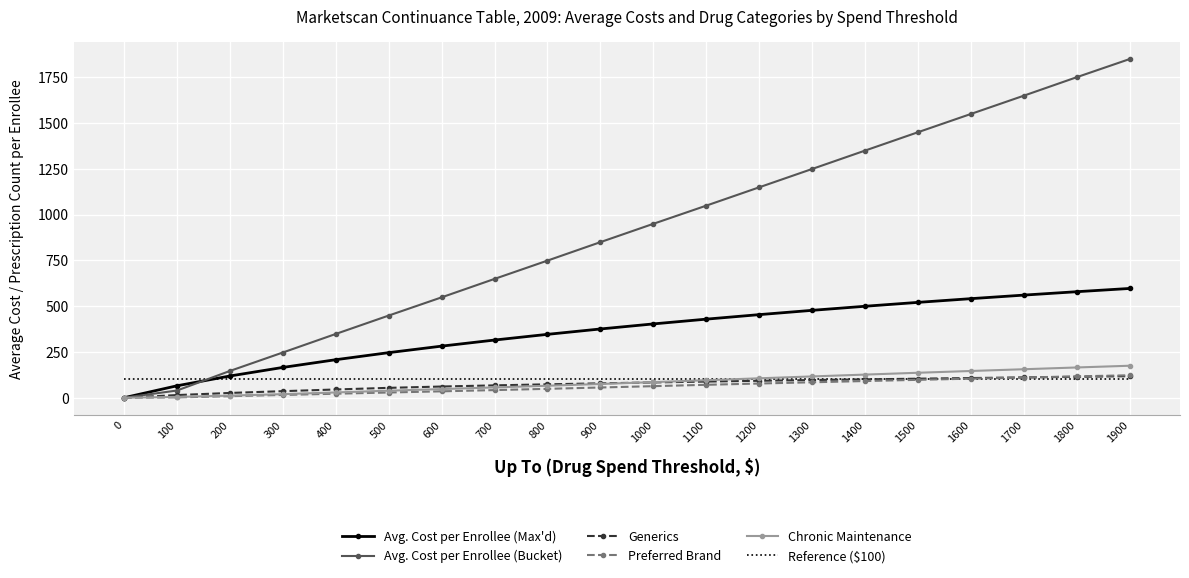

What is the difference between the highest and lowest values at 900?

793.6